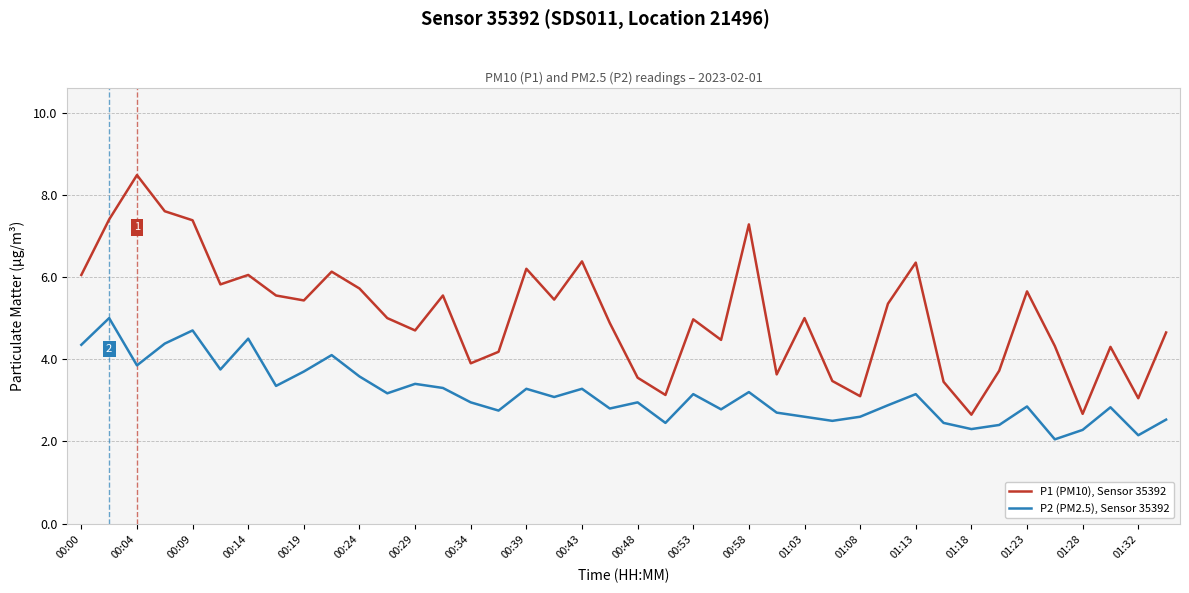

What is the difference between the maximum and minimum values in the P1 (PM10), Sensor 35392 series?

5.8